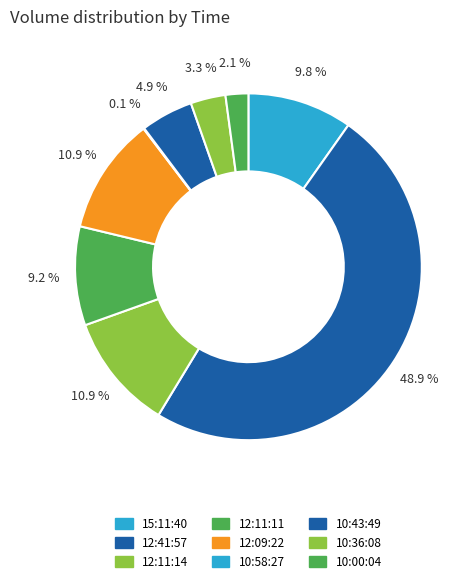

How many slices are in this pie chart?

9